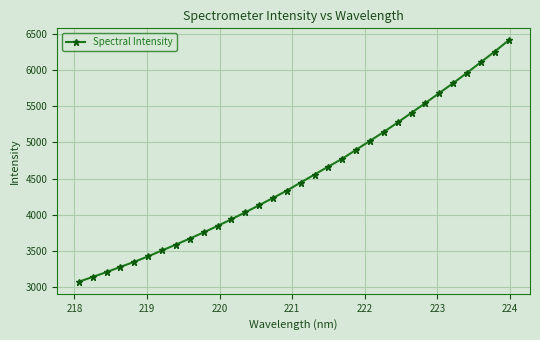

What is the greatest value displayed?

6409.5